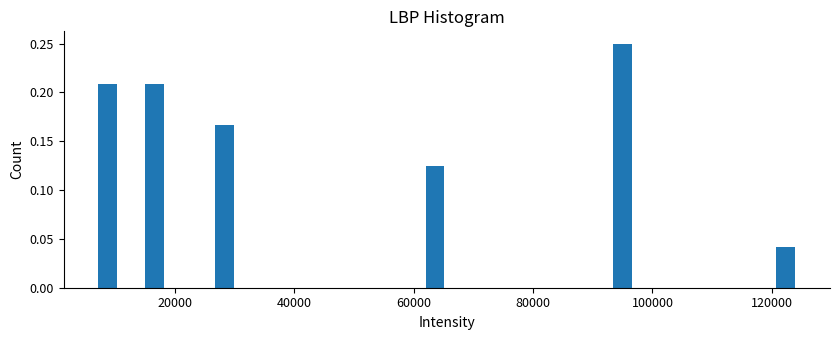

Around what value on the x-axis is the tallest bar? Give the approximate position of its centre, as read against the axis.

94000